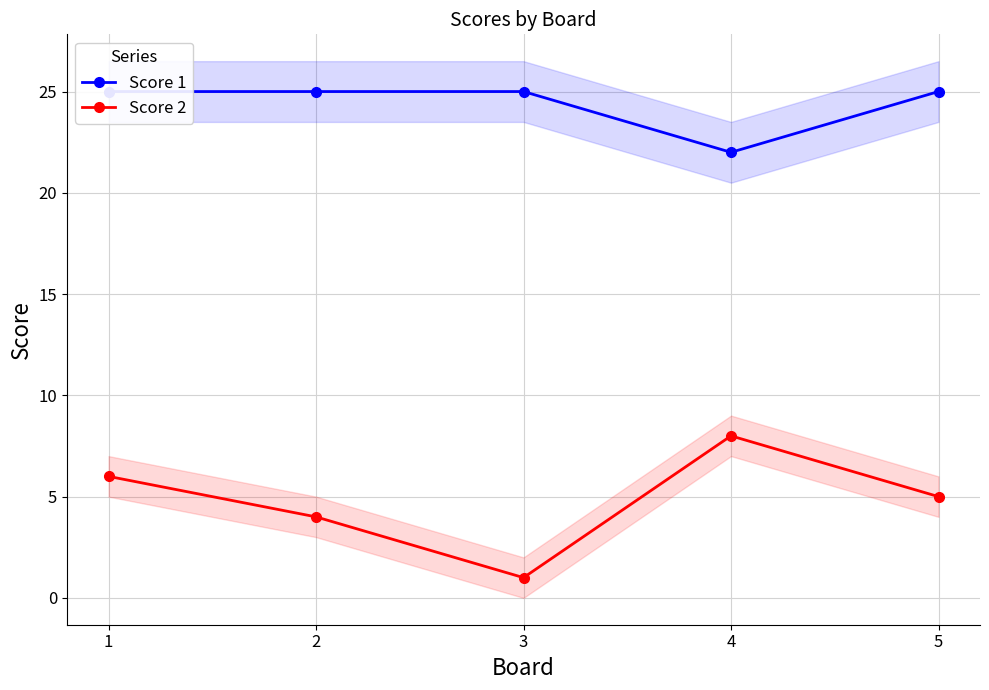

What is the value of the Score 1 point at the 5th from the left?

25